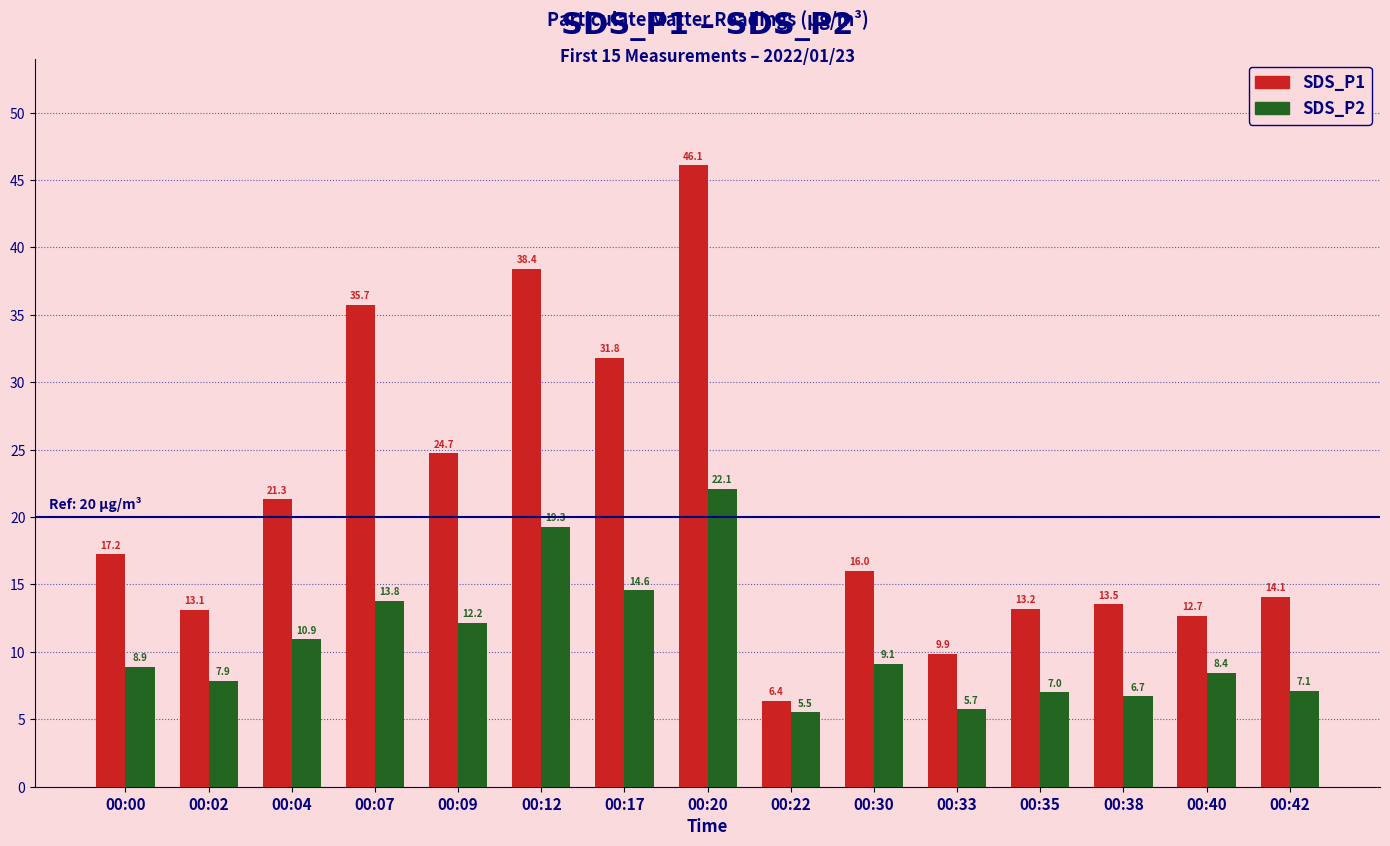

What is the sum of all SDS_P2 values?

159.2